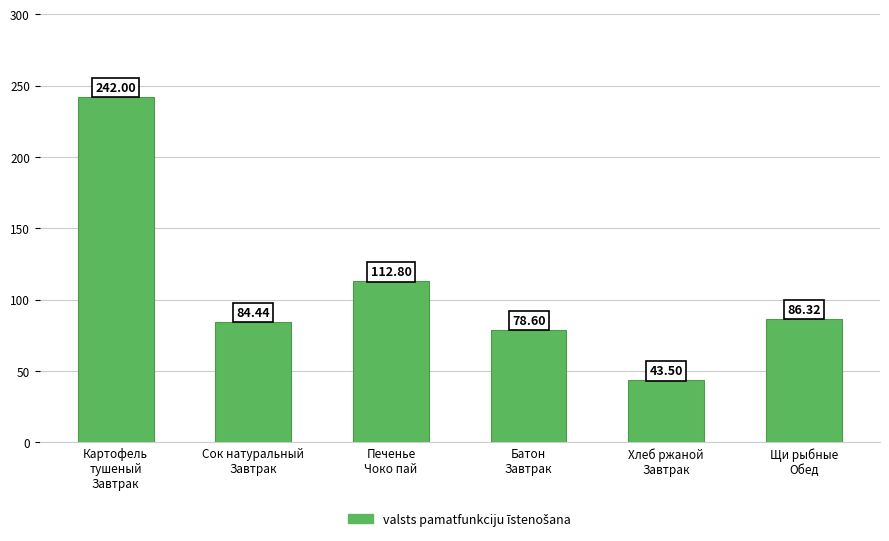

What is the ratio of the value at Картофель
тушеный
Завтрак to the value at Хлеб ржаной
Завтрак?

5.6